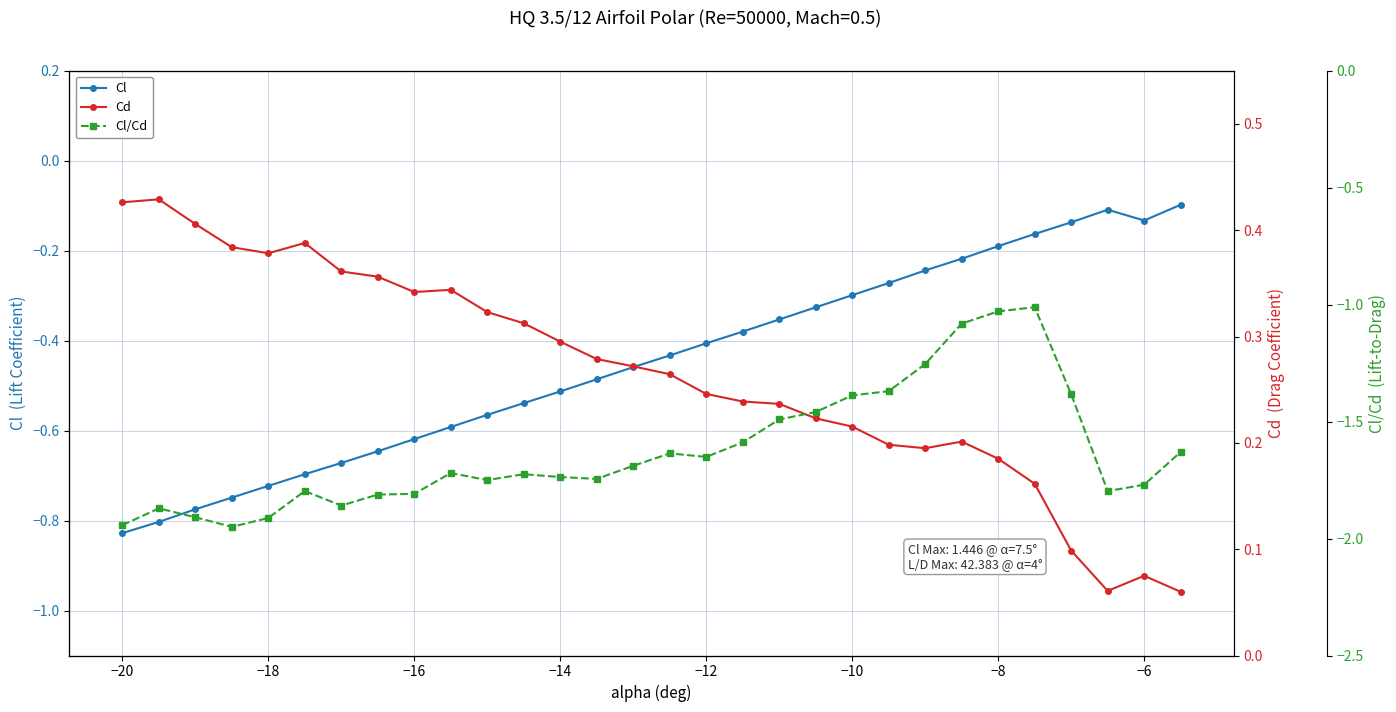

What is the highest value of the Cl/Cd series?

-1.0